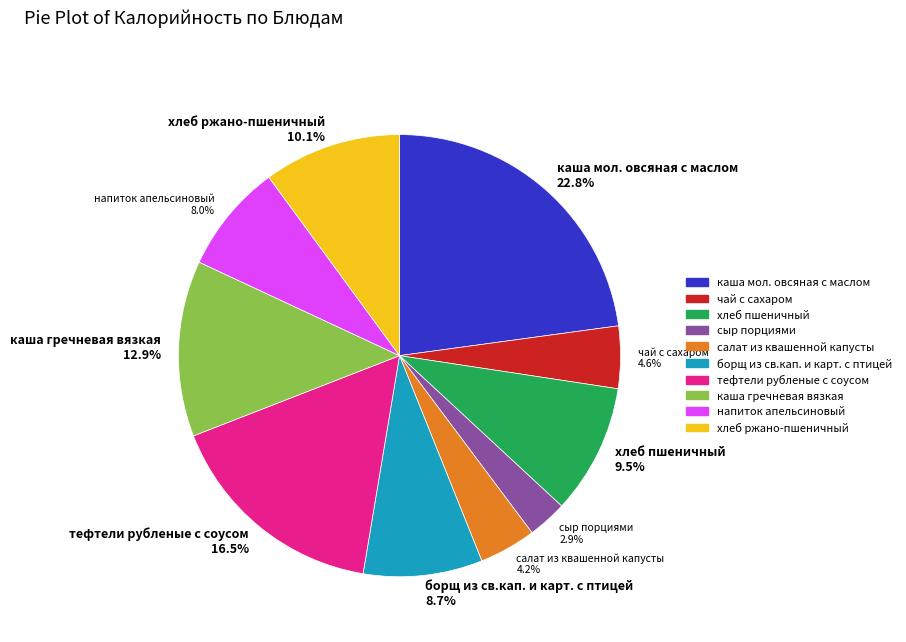

Between чай с сахаром and тефтели рубленые с соусом, which is larger?

тефтели рубленые с соусом